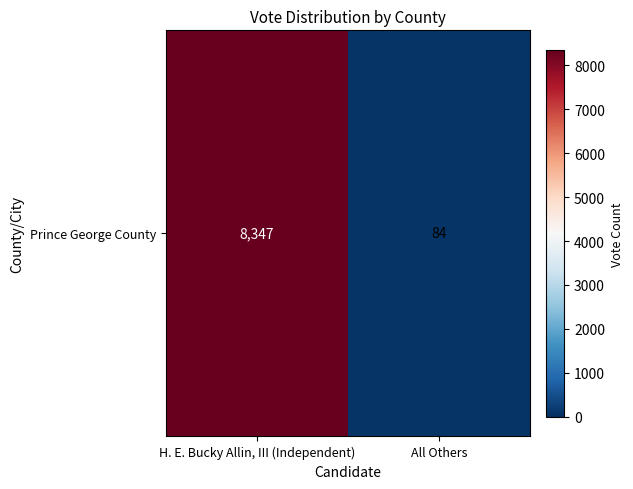

Rank the categories by value from lowest to highest.

All Others, H. E. Bucky Allin, III (Independent)